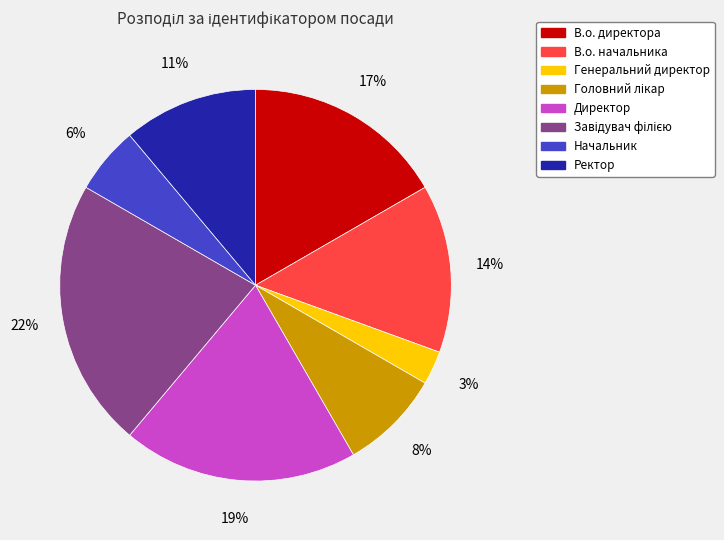

Do В.о. начальника and Ректор together represent more than half of the pie?

No